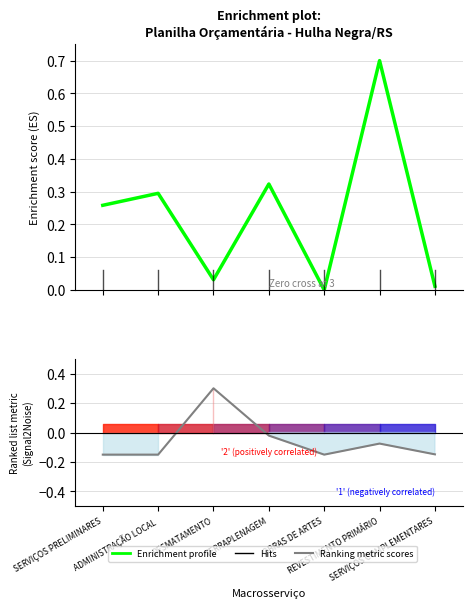

Which label corresponds to the largest value in the chart?

REVESTIMENTO PRIMÁRIO